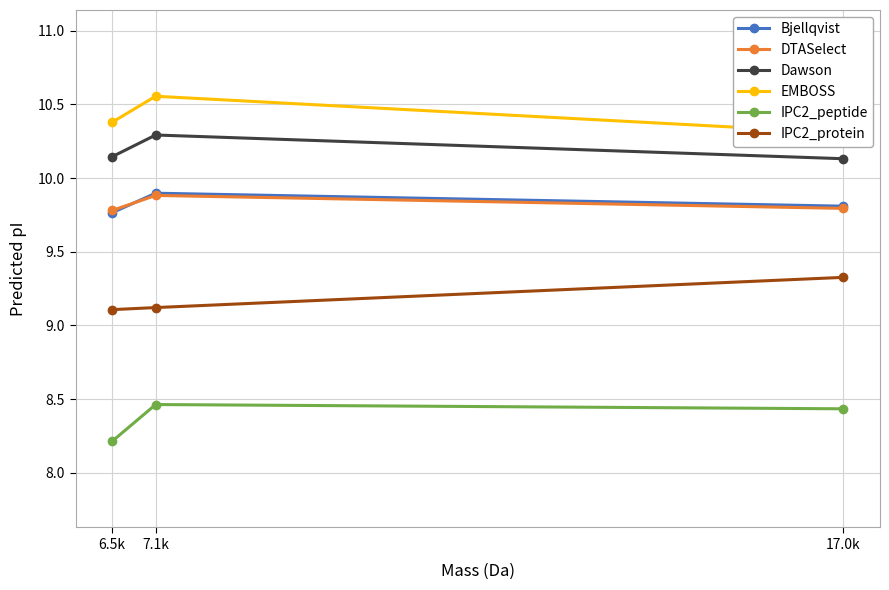

What is the highest value of the EMBOSS series?

10.6